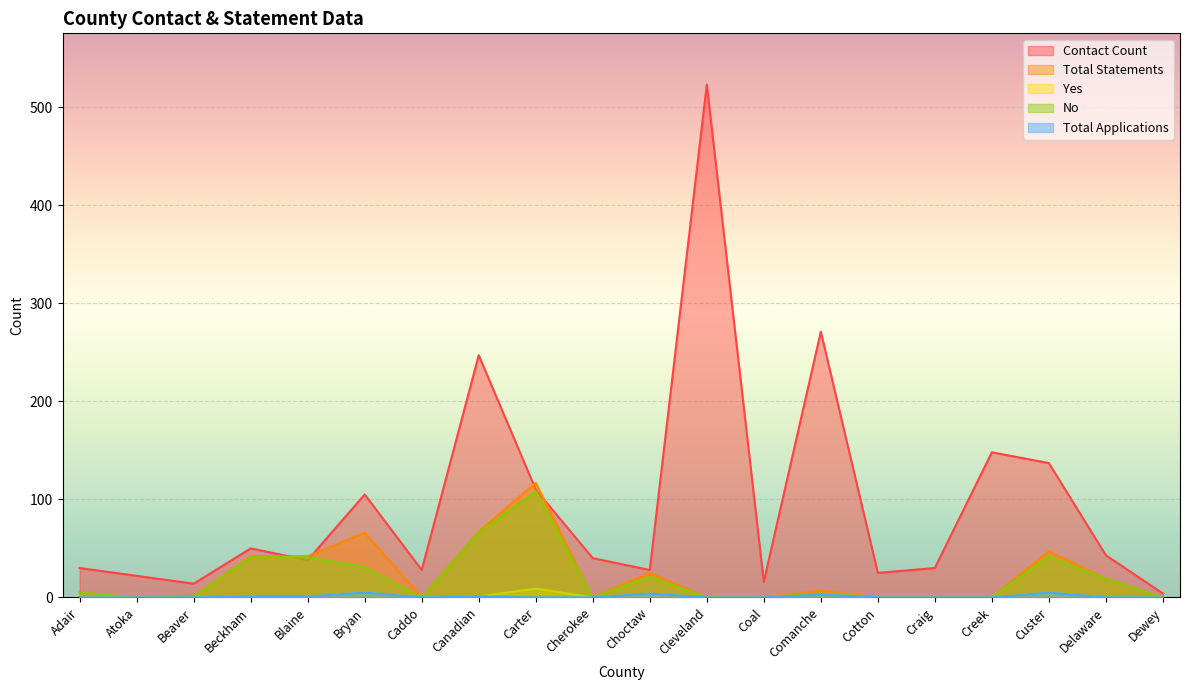

Which series changed the most between Craig and Dewey?

Contact Count